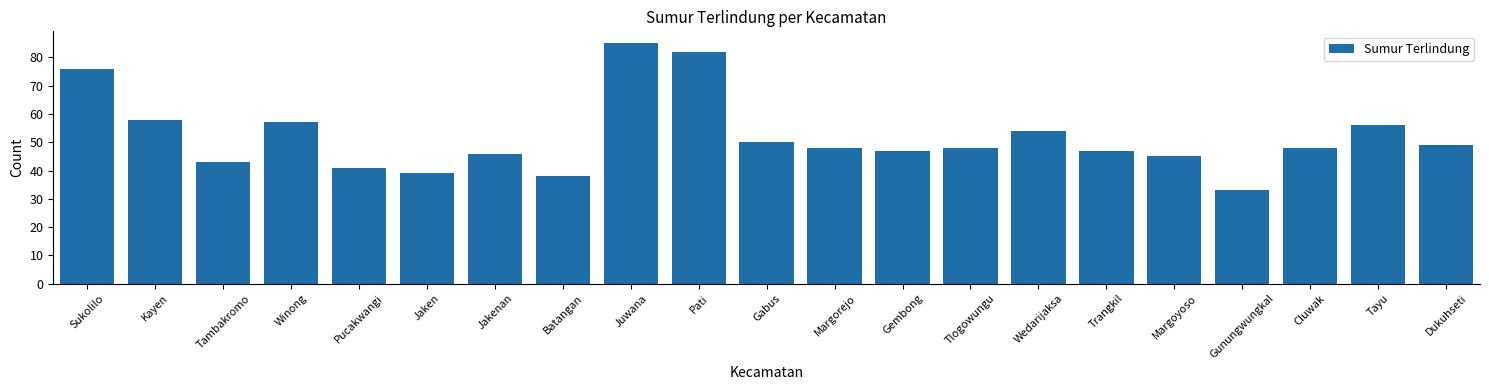

Reading right to left, transcribe all the data shown in this chart.

Dukuhseti=49	Tayu=56	Cluwak=48	Gunungwungkal=33	Margoyoso=45	Trangkil=47	Wedarijaksa=54	Tlogowungu=48	Gembong=47	Margorejo=48	Gabus=50	Pati=82	Juwana=85	Batangan=38	Jakenan=46	Jaken=39	Pucakwangi=41	Winong=57	Tambakromo=43	Kayen=58	Sukolilo=76